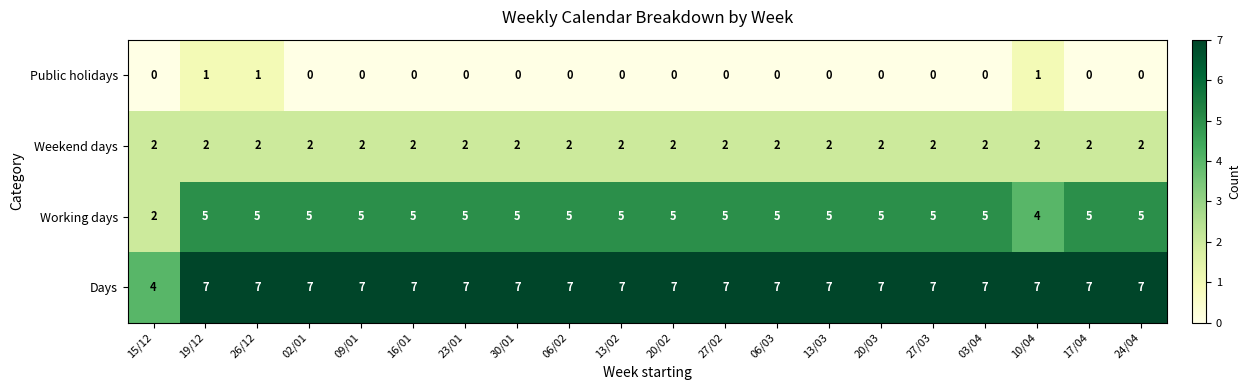

Is the value of Weekend days at 19/12 greater than the value of Days at 23/01?

No